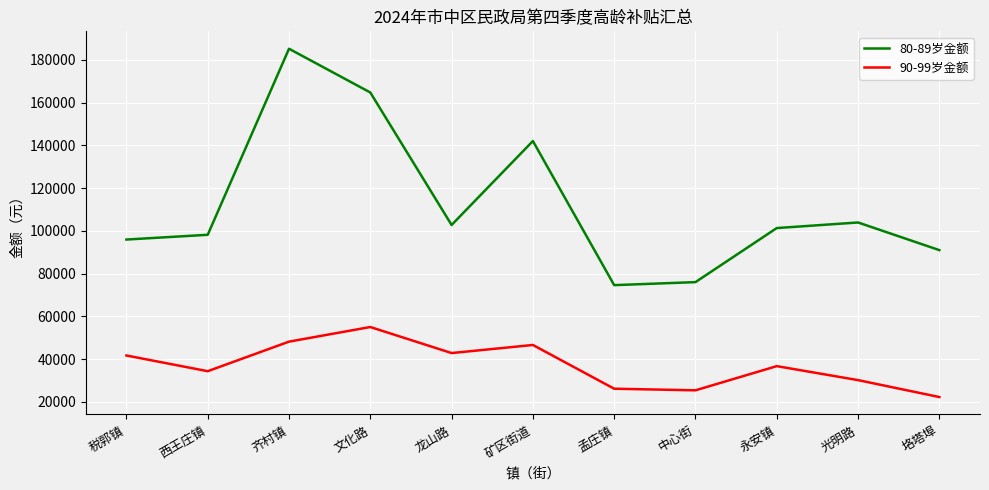

Which series has the largest total across all categories?

80-89岁金额